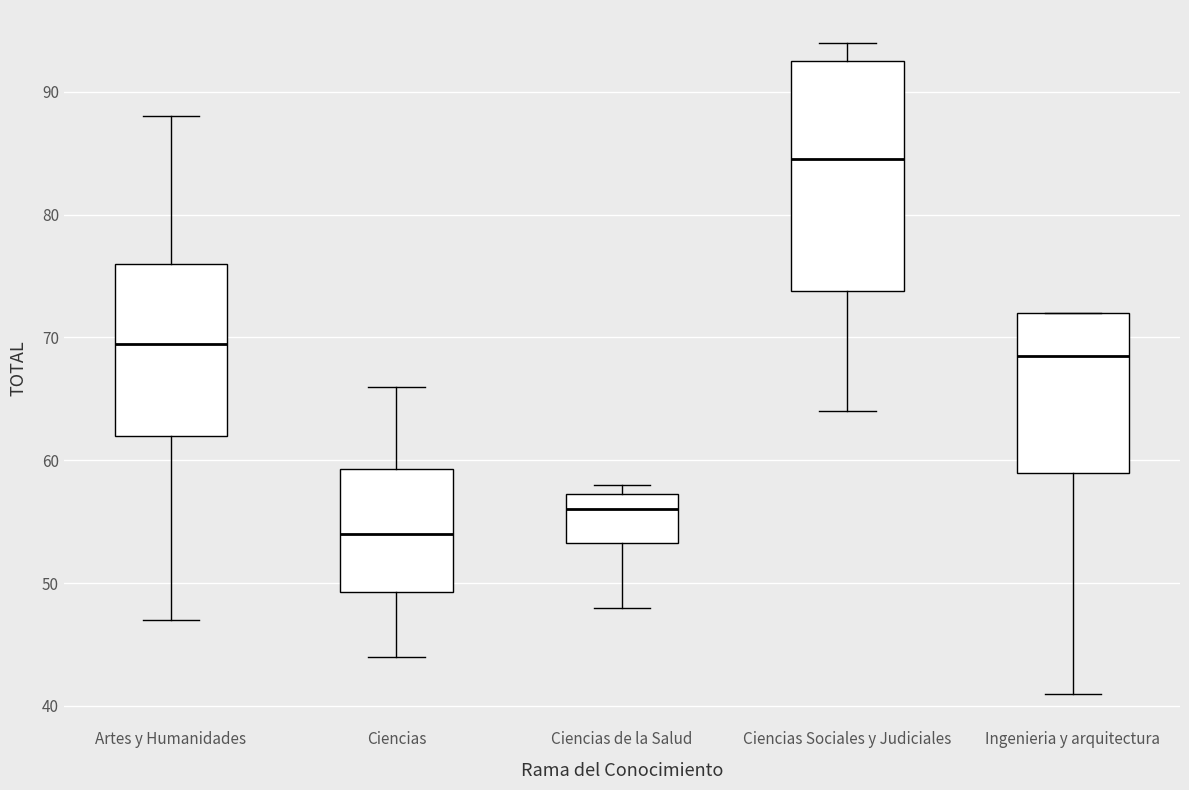

Where does the lower whisker of the box for Artes y Humanidades end on the y-axis? The values are not printed on the chart, so give them approximately, as read against the axis.

47